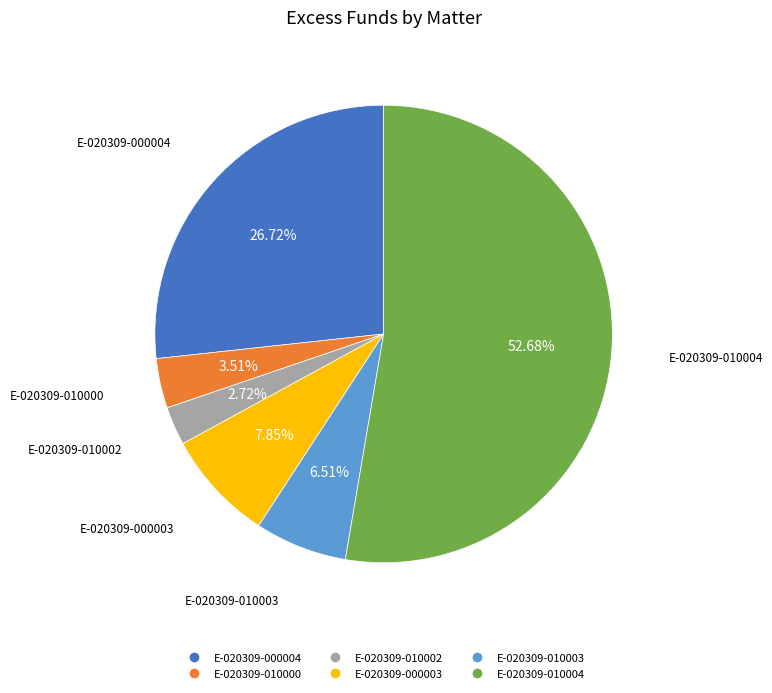

What portion of the pie excludes E-020309-010003?

93.5%